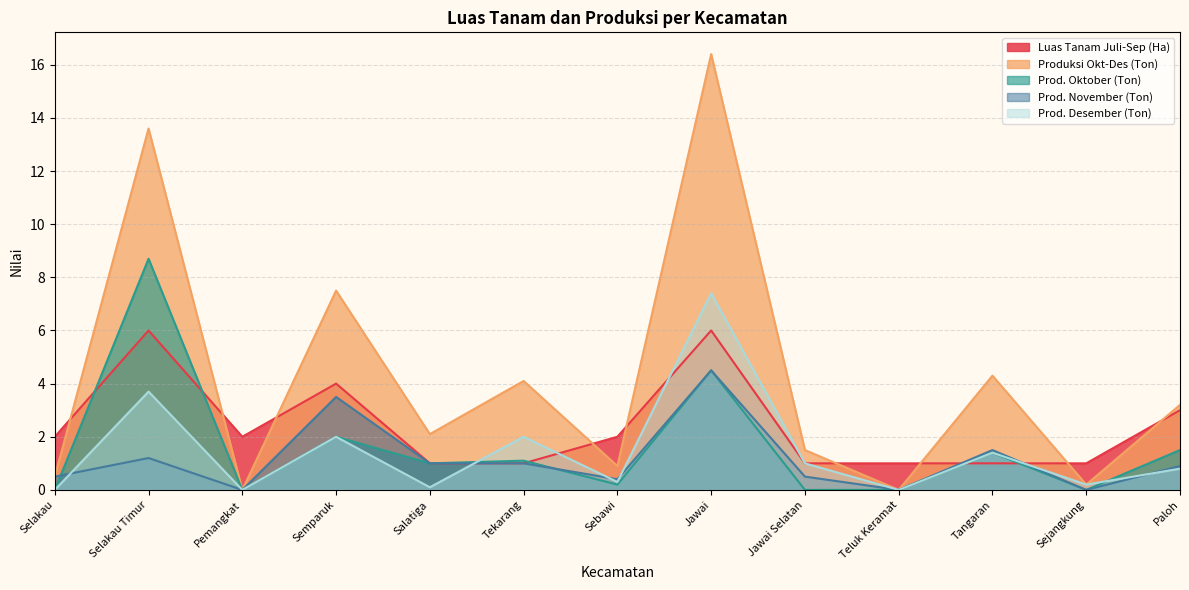

The Produksi Okt-Des (Ton) series shows 0.0 at Pemangkat. True or false?

True